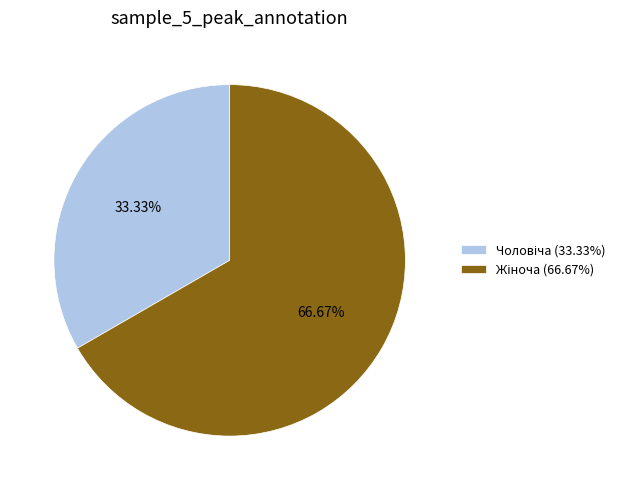

Is it true that Жіноча is 67% of the pie?

True